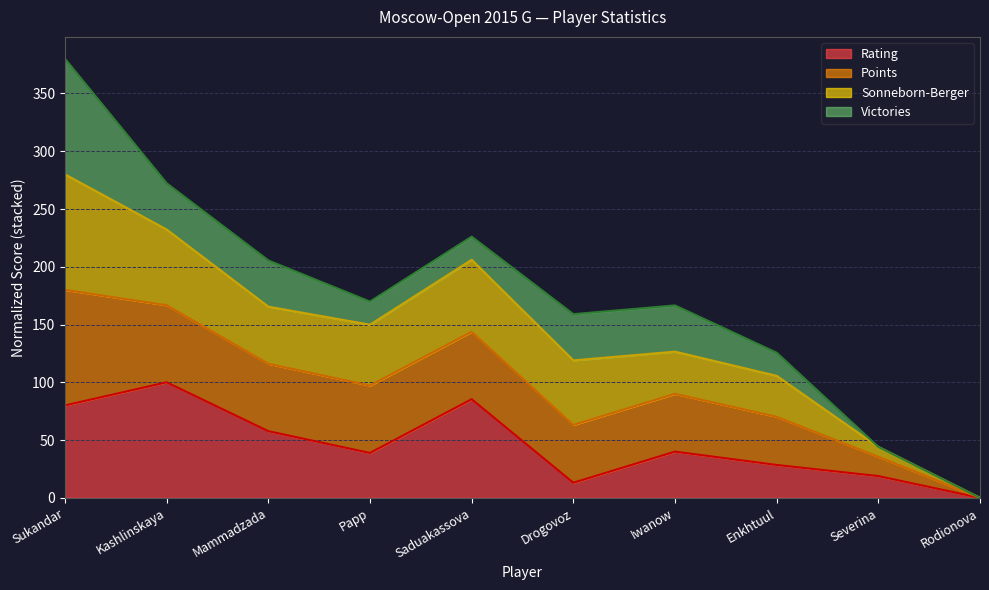

Which category has the lowest value in the Points series?

Rodionova